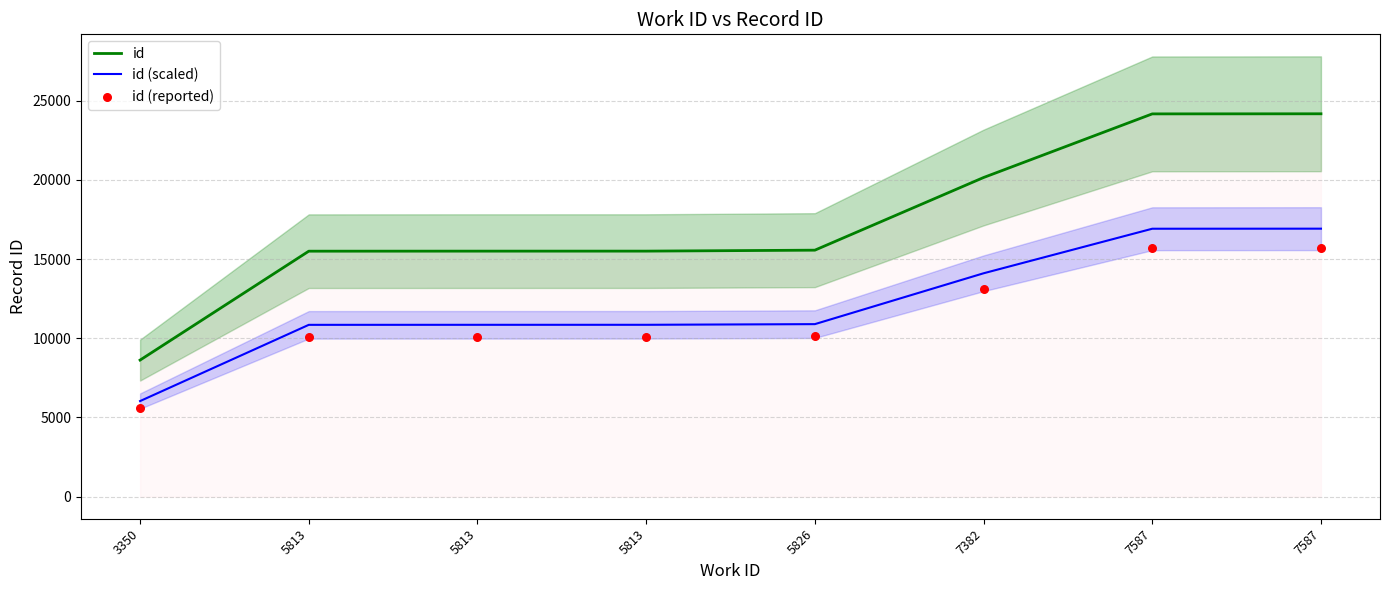

Is the value of id (reported) at 5813 greater than the value of id at 7382?

No